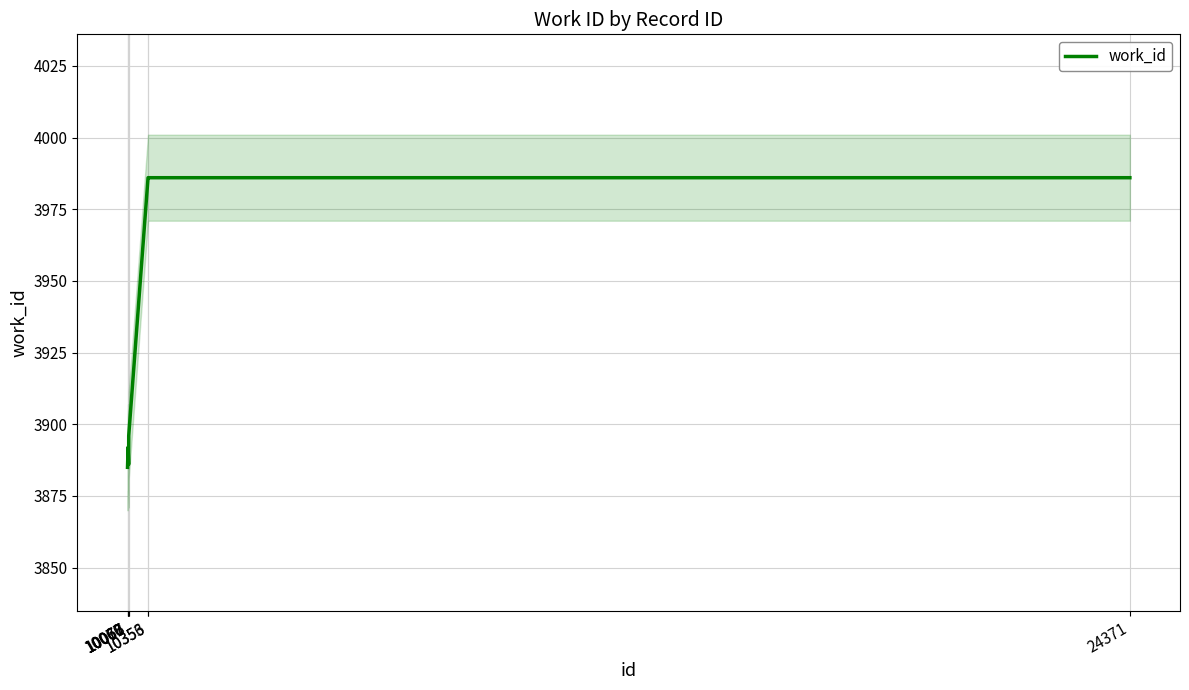

Read the value at 10076, to the nearest 10.

3890